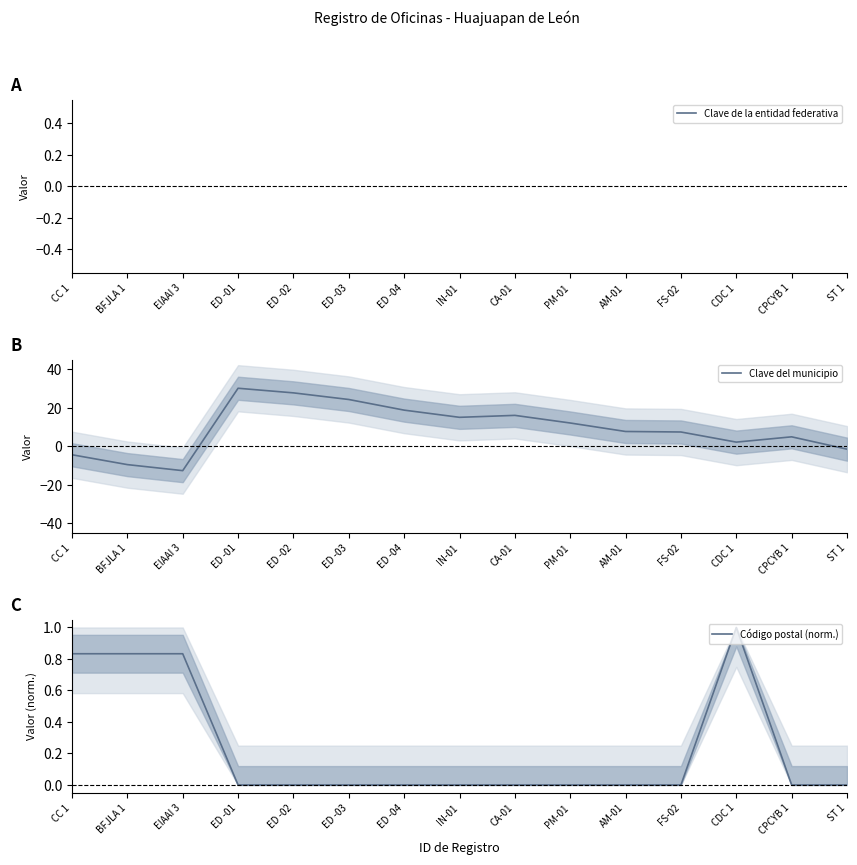

List the series in order of their peak value, lowest first.

Código postal (norm.), Clave de la entidad federativa, Clave del municipio